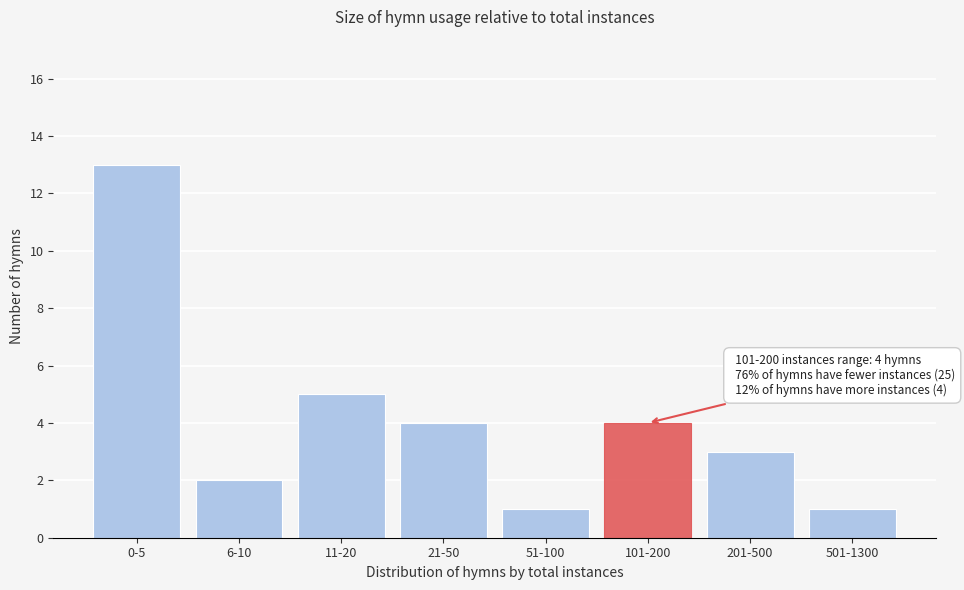

Reading left to right, transcribe all the data shown in this chart.

0-5=13	6-10=2	11-20=5	21-50=4	51-100=1	101-200=4	201-500=3	501-1300=1